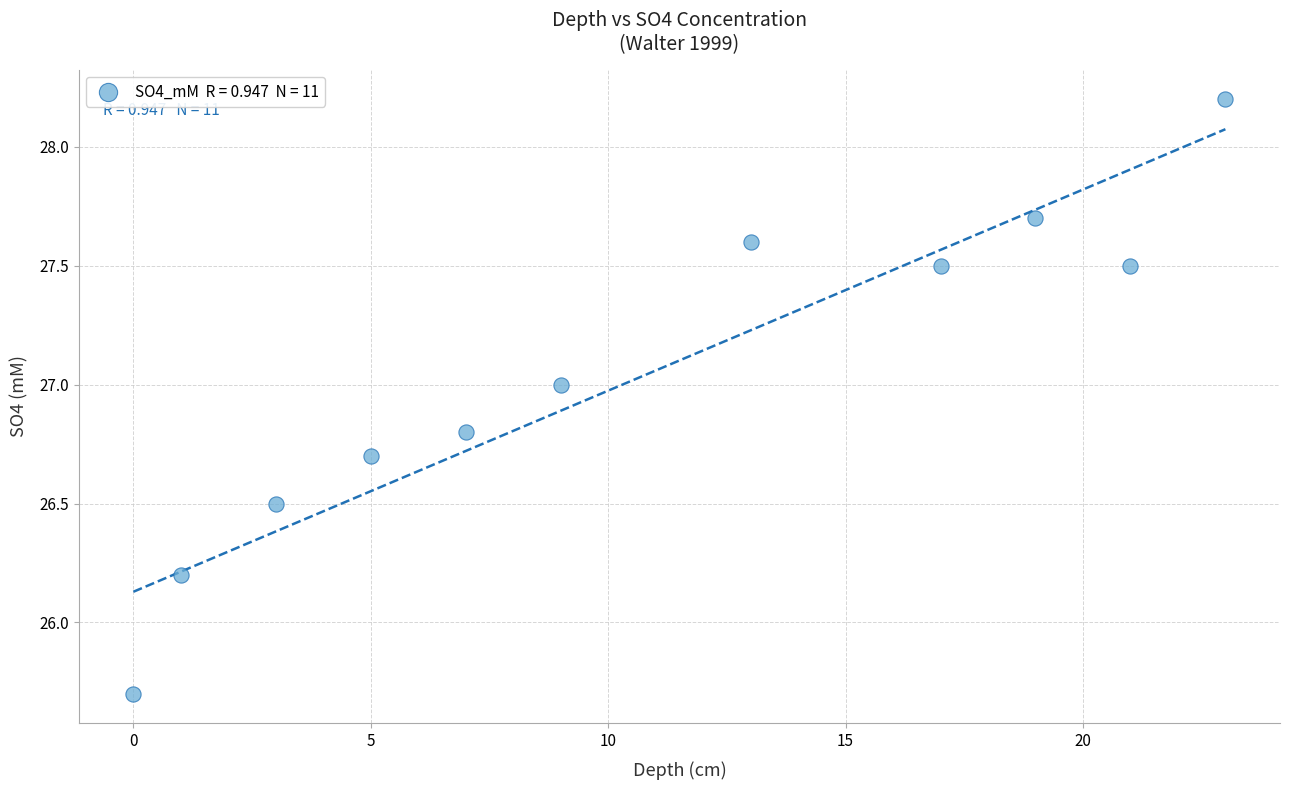

What is the average X value?

10.7